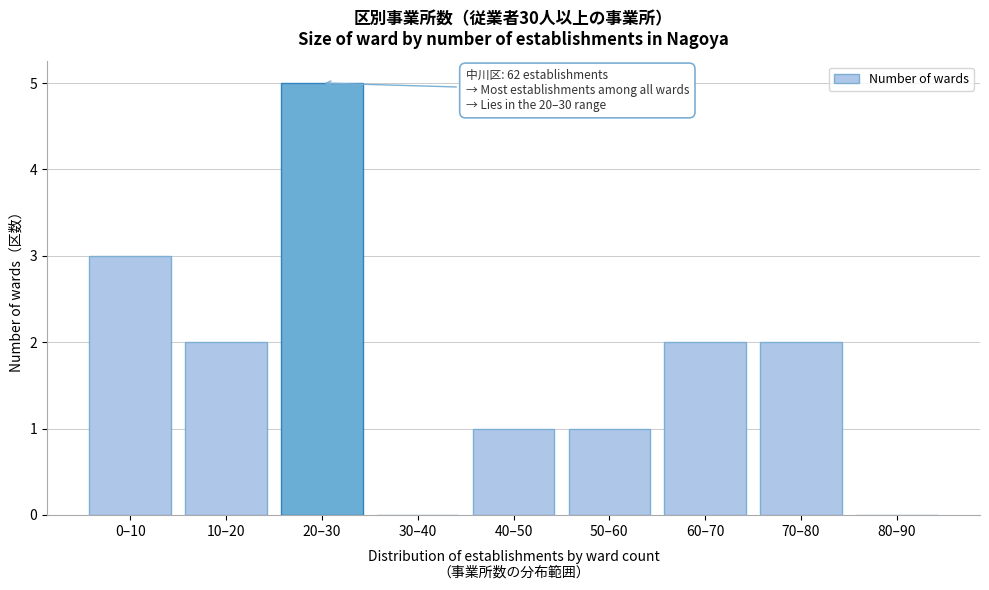

Reading right to left, list all the values displayed in this chart.

80–90=0	70–80=2	60–70=2	50–60=1	40–50=1	30–40=0	20–30=5	10–20=2	0–10=3